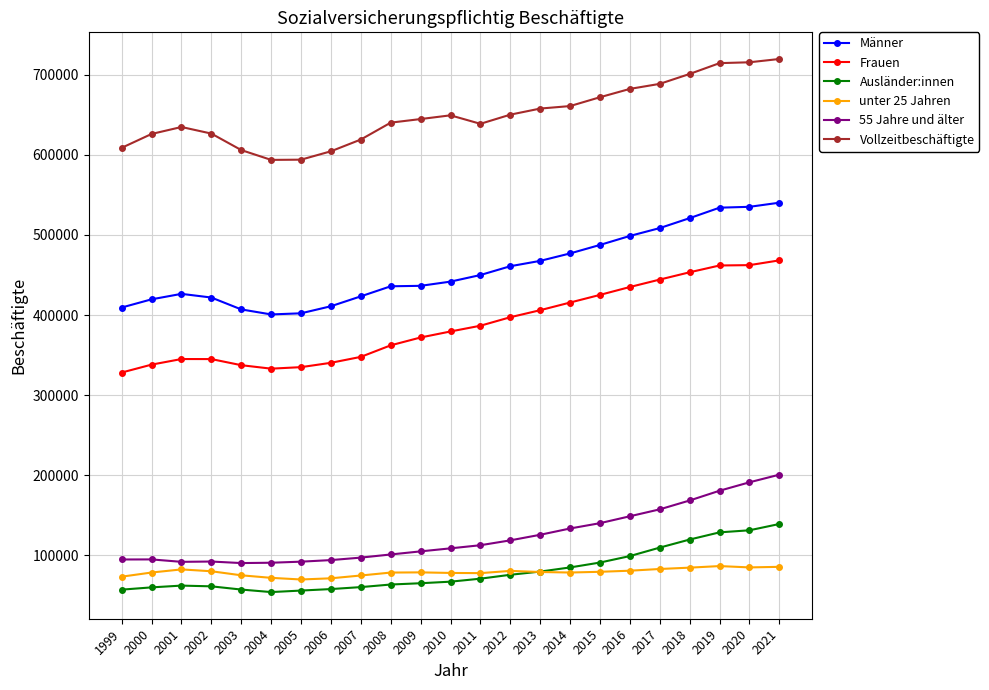

What is the value of the Männer point at the 15th from the left?

467676